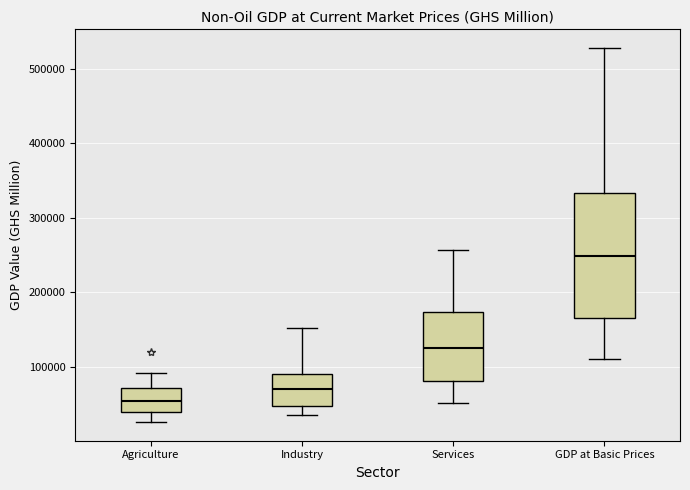

Which box has the highest median line?

GDP at Basic Prices